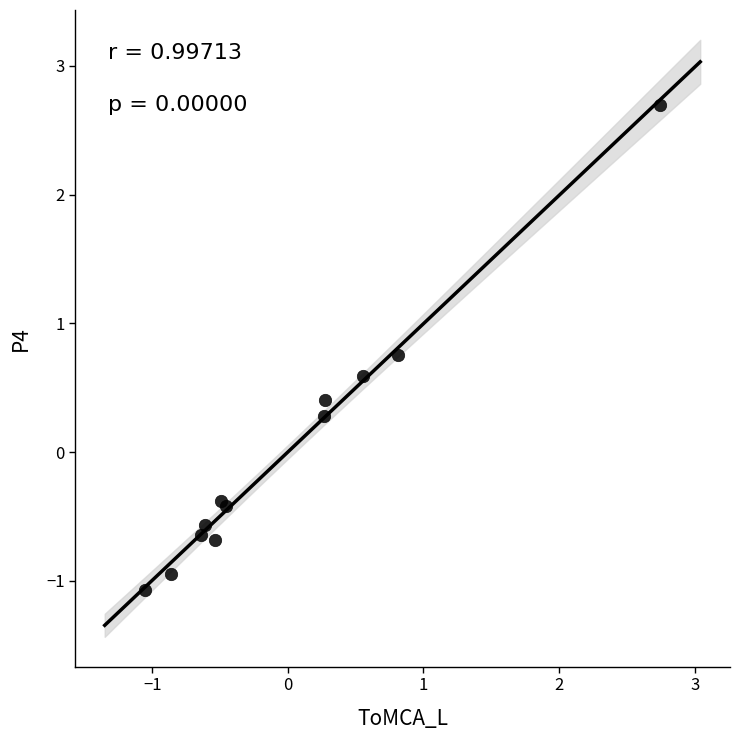

What Y value in the scatter plot is closest to 0?

0.3